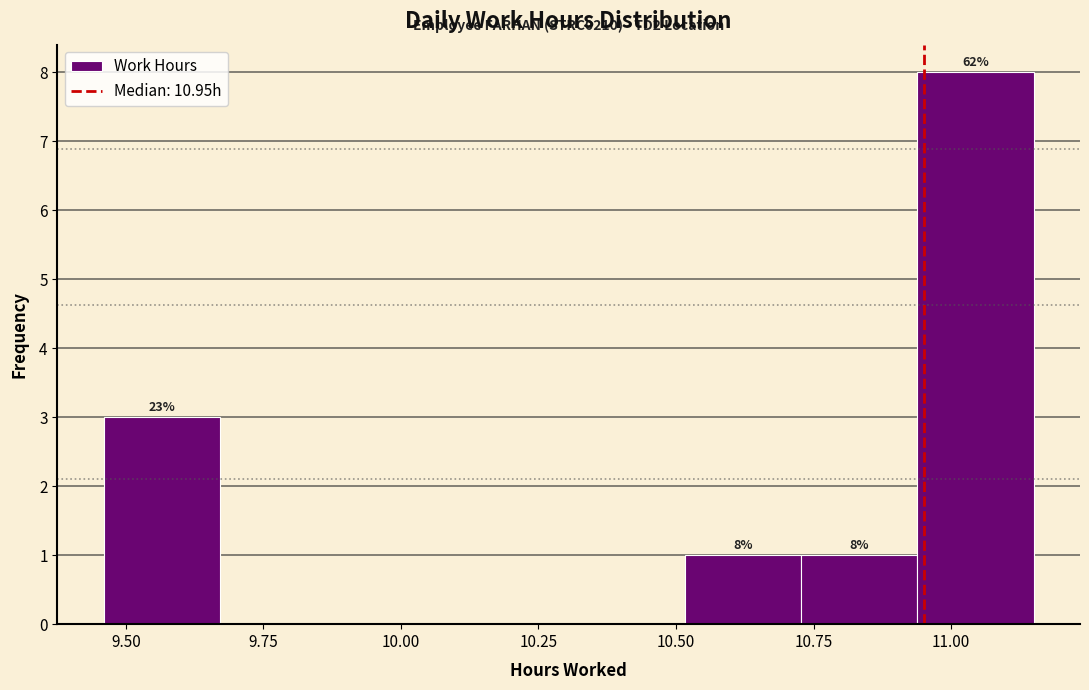

Which range on the x-axis has the tallest bar?

10.95 to 11.15